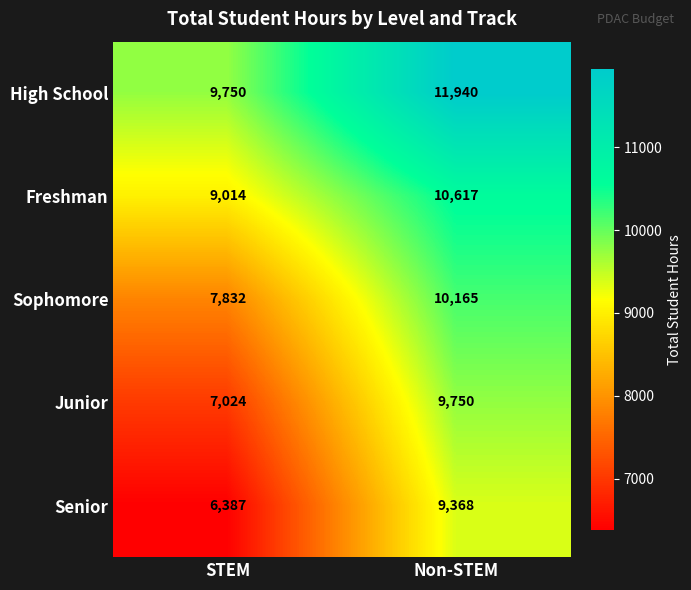

At which category does the chart reach its peak across all series?

Non-STEM